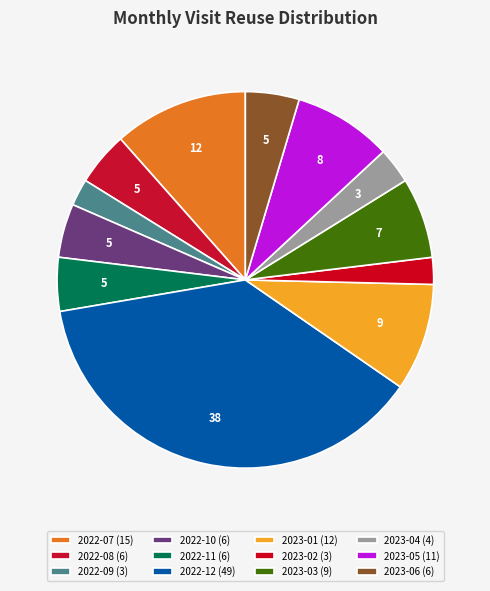

How many slices are in this pie chart?

12